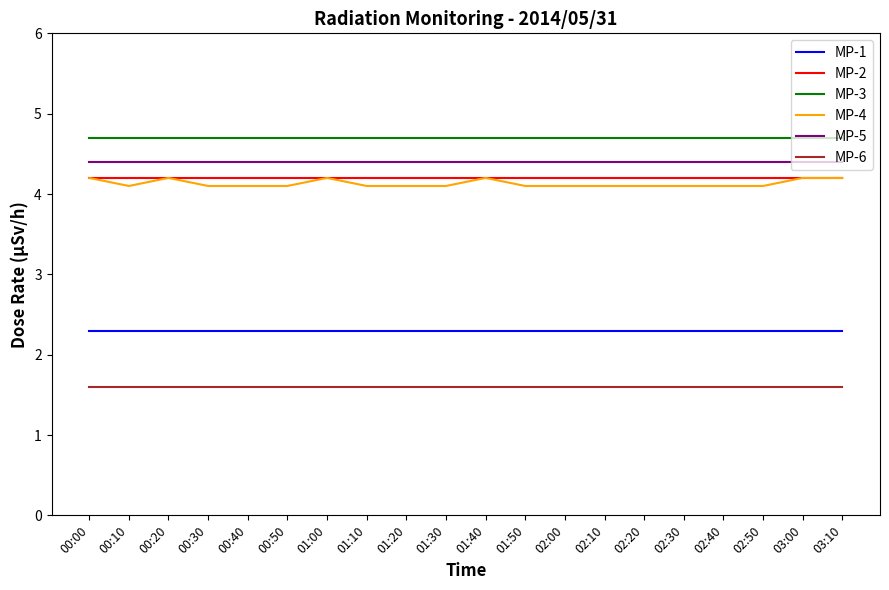

What position from the right is 00:10?

19